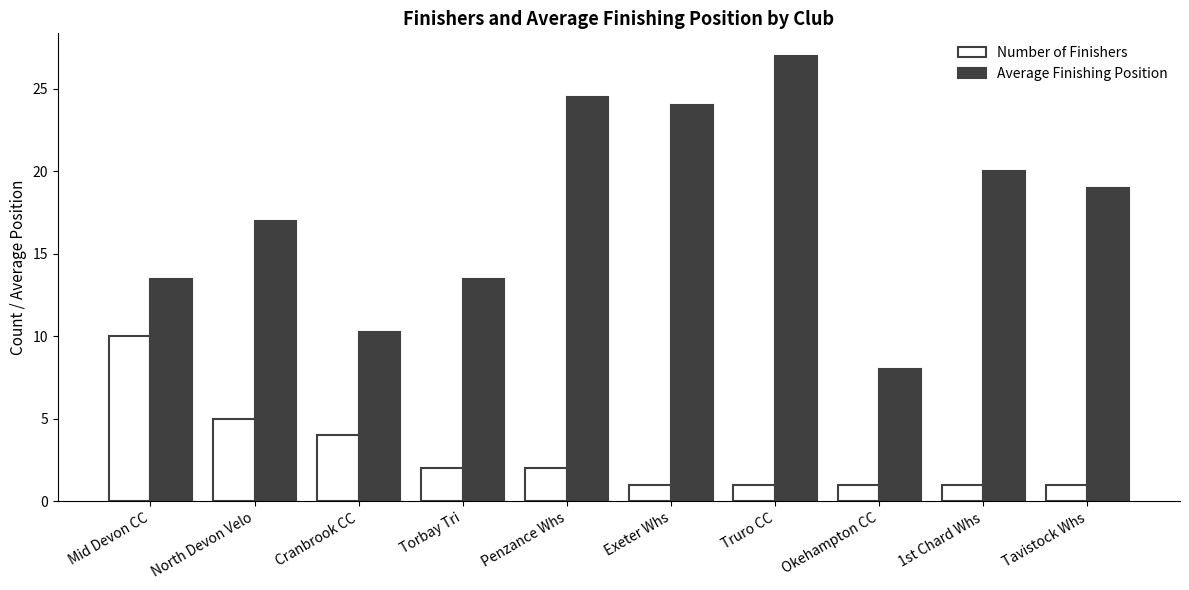

How many values in the Average Finishing Position series are below 19?

5